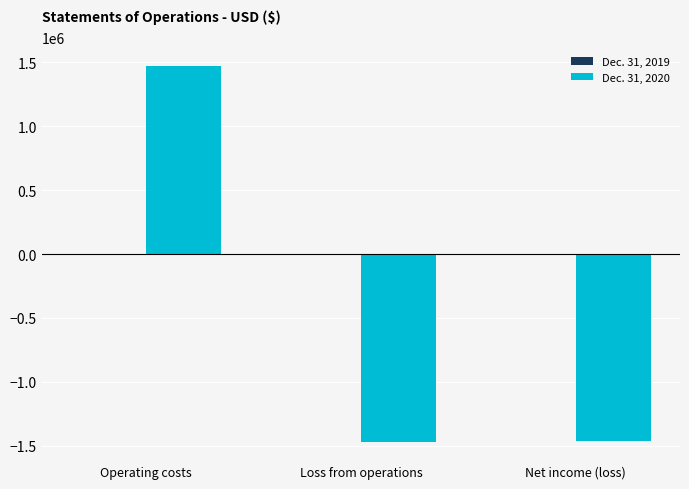

Is it true that Dec. 31, 2020 equals -836537 at Loss from operations?

False